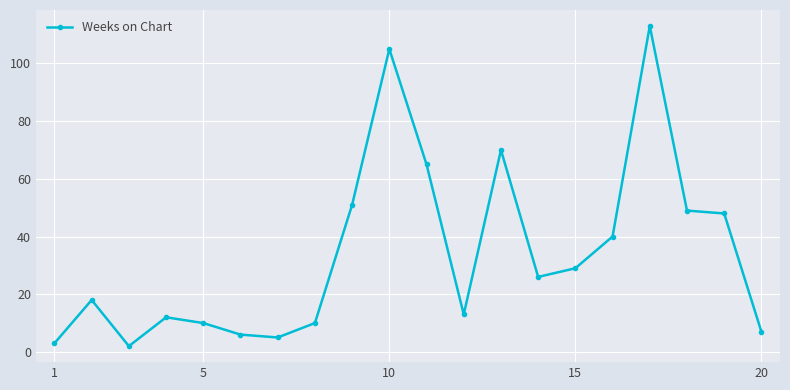

How many data points does each series have?

20